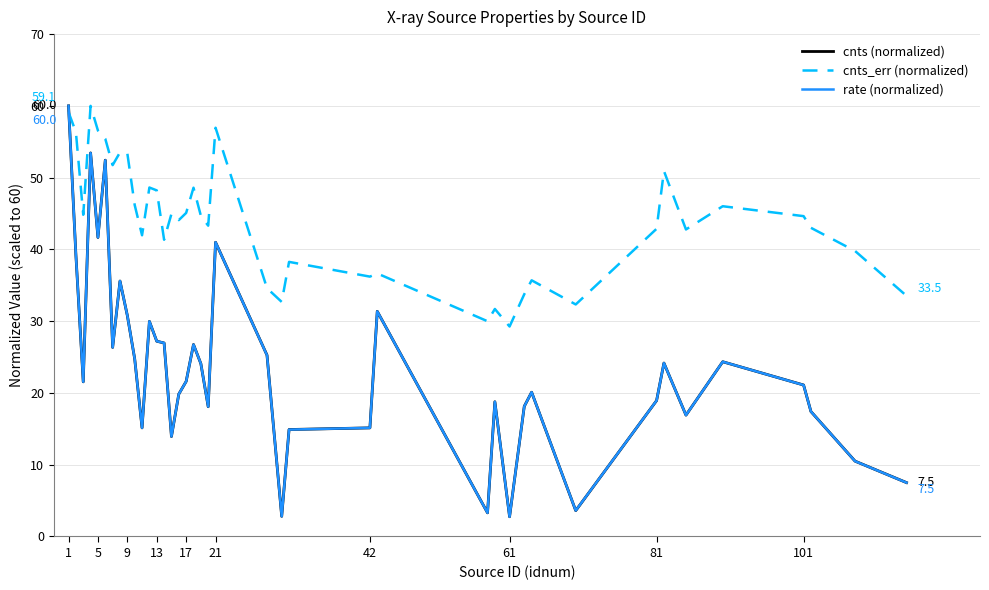

Which series has the largest total across all categories?

cnts_err (normalized)